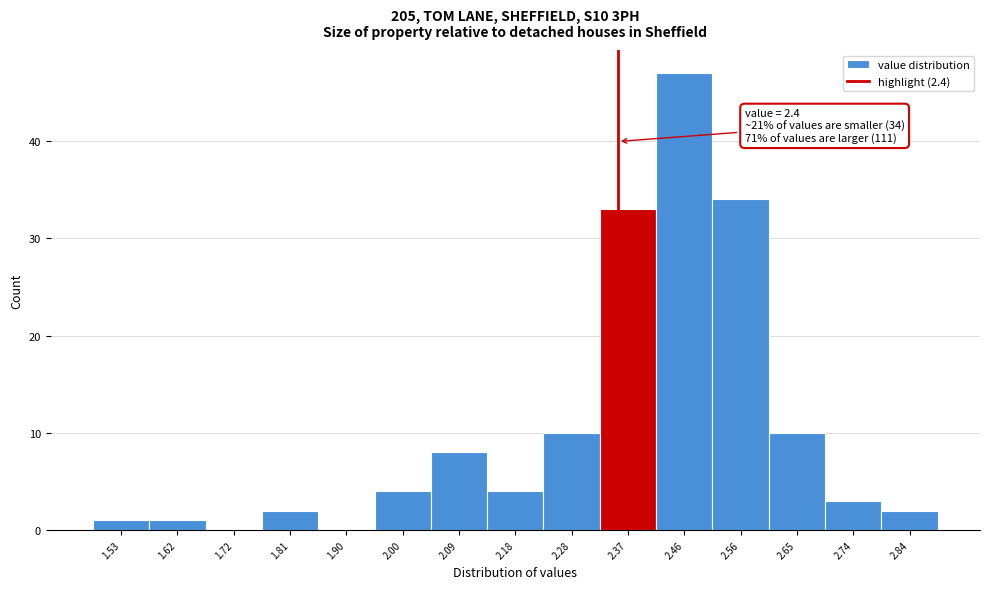

Reading left to right, list all the values displayed in this chart.

1.53=1	1.62=1	1.72=0	1.81=2	1.90=0	2.00=4	2.09=8	2.18=4	2.28=10	2.37=33	2.46=47	2.56=34	2.65=10	2.74=3	2.84=2